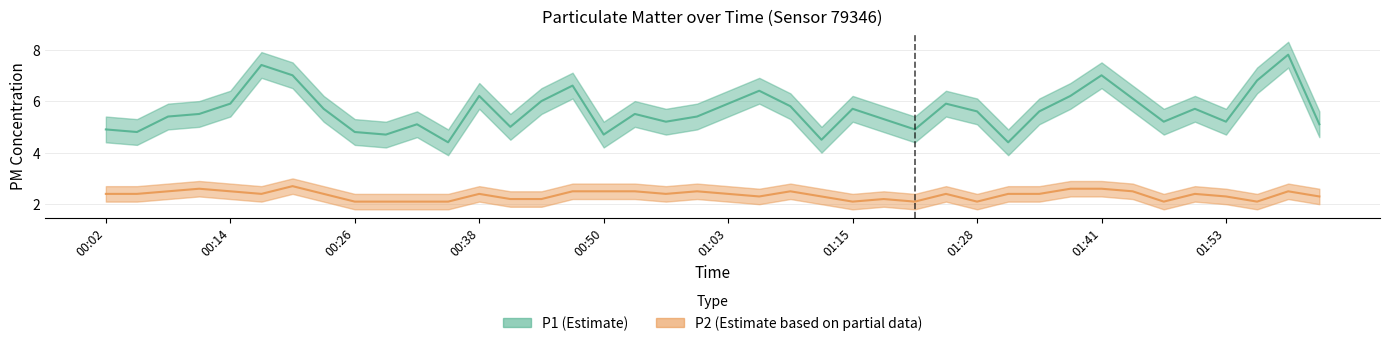

Between 00:20 and 01:31, which is larger?

00:20